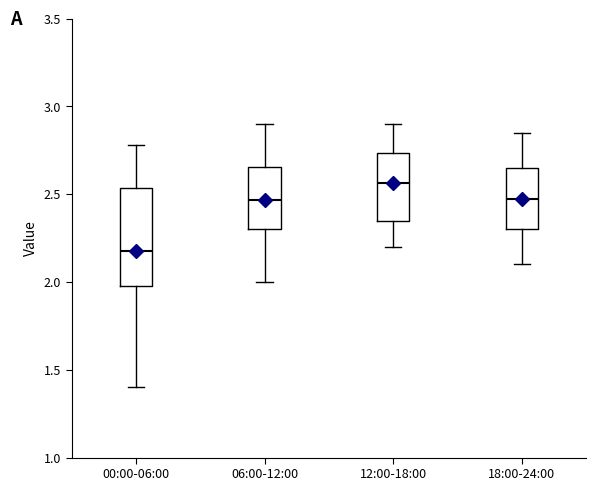

Reading left to right, read every box against the y-axis: the position of its median line, the range the box covers, and the ends of its whiskers. The values are not printed on the chart, so give them approximately, as read against the axis.

00:00-06:00: median 2.20, box 2.00 to 2.55, whiskers 1.40 to 2.80
06:00-12:00: median 2.45, box 2.30 to 2.65, whiskers 2.00 to 2.90
12:00-18:00: median 2.55, box 2.35 to 2.75, whiskers 2.20 to 2.90
18:00-24:00: median 2.50, box 2.30 to 2.65, whiskers 2.10 to 2.85